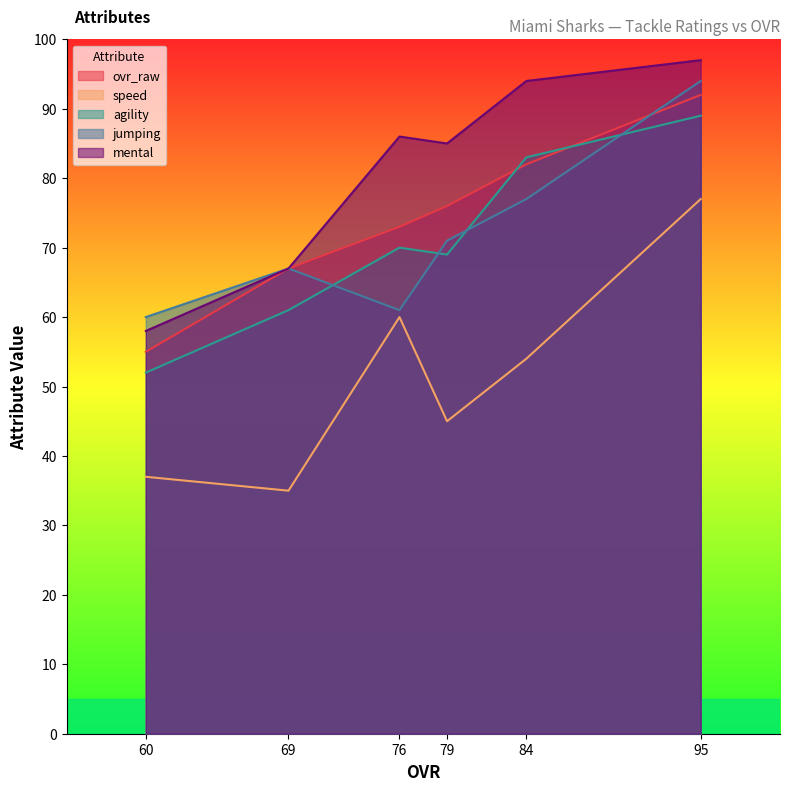

Where is agility nearest to the value 70?

76